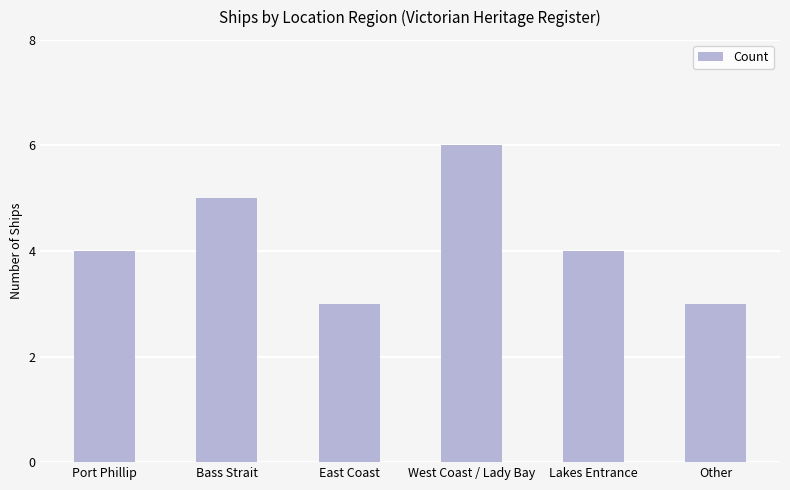

The value at East Coast is 4. True or false?

False